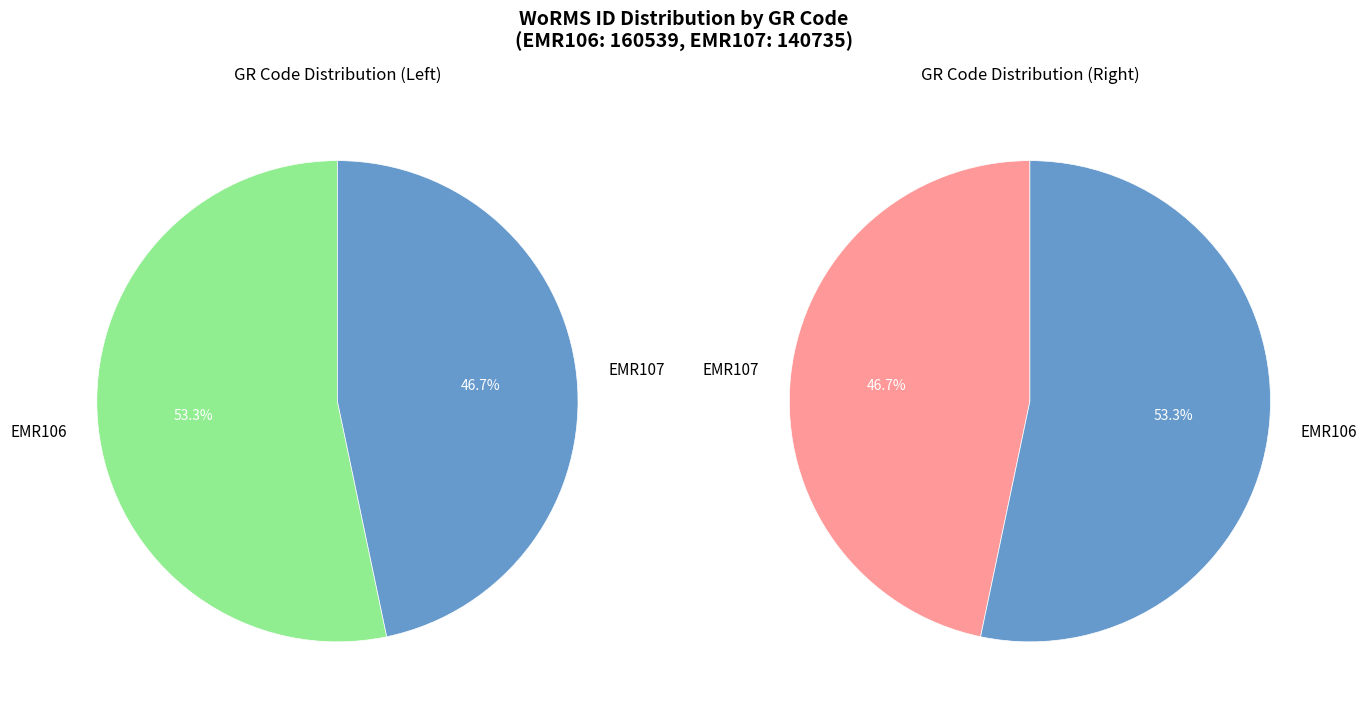

Rank the categories by value from lowest to highest.

EMR107, EMR106